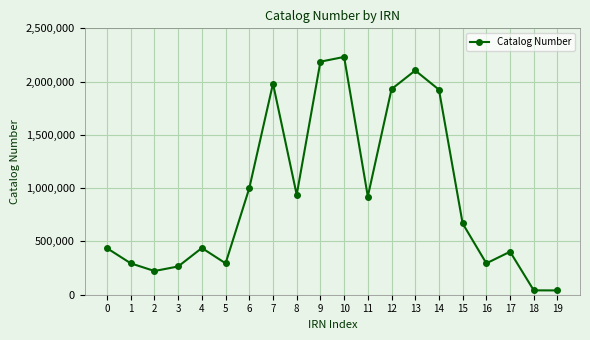

What is the sum of the values at 11 and 13?

3026064